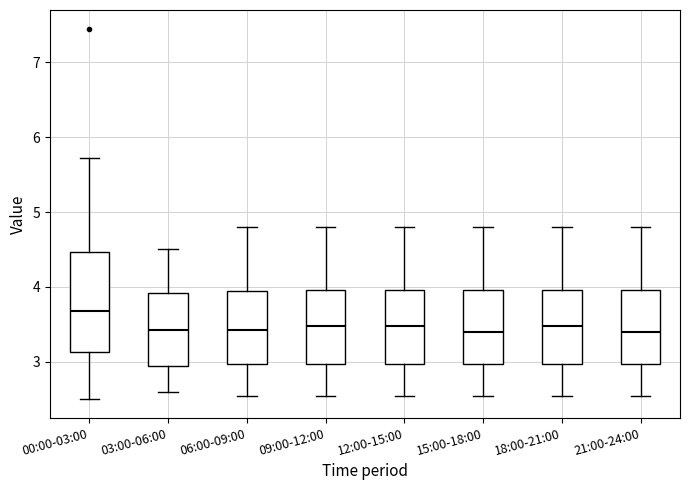

Where does the median line of the box for 18:00-21:00 sit on the y-axis? The values are not printed on the chart, so give them approximately, as read against the axis.

3.5